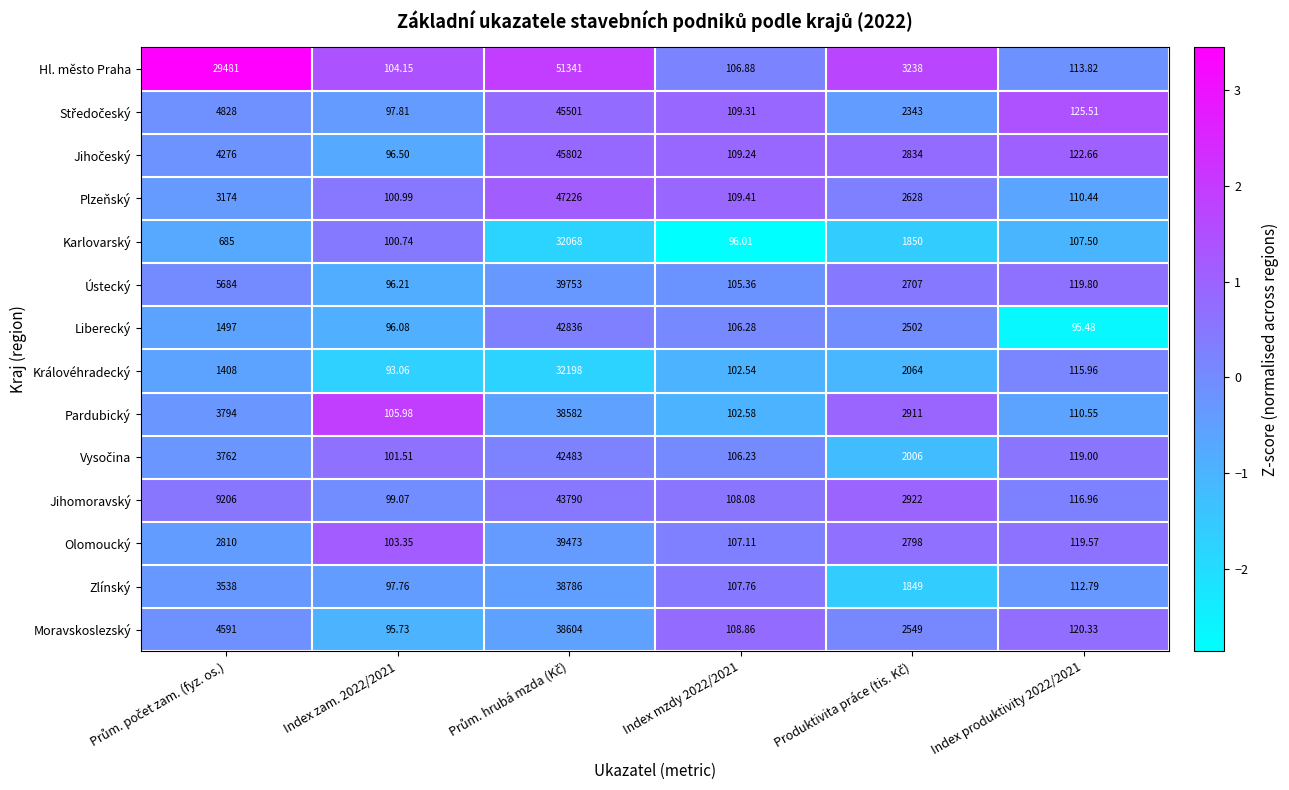

Which series has the largest range (max minus min)?

Hl. město Praha